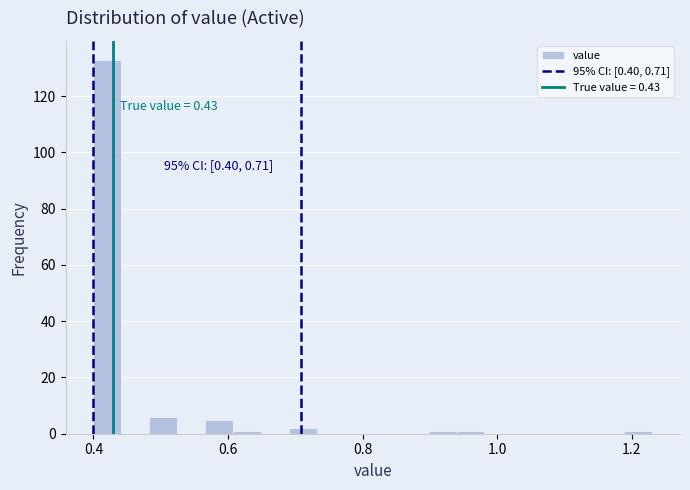

Read against the x-axis, roughly where is the centre of the tallest bar?

0.42